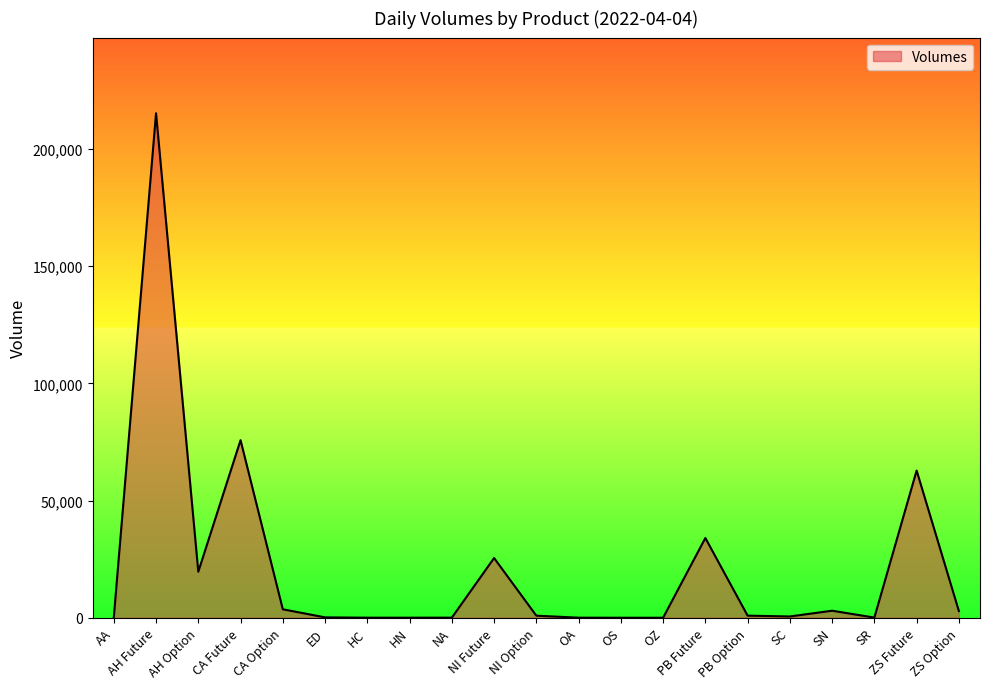

What is the change in value from CA Future to PB Option?

-74859